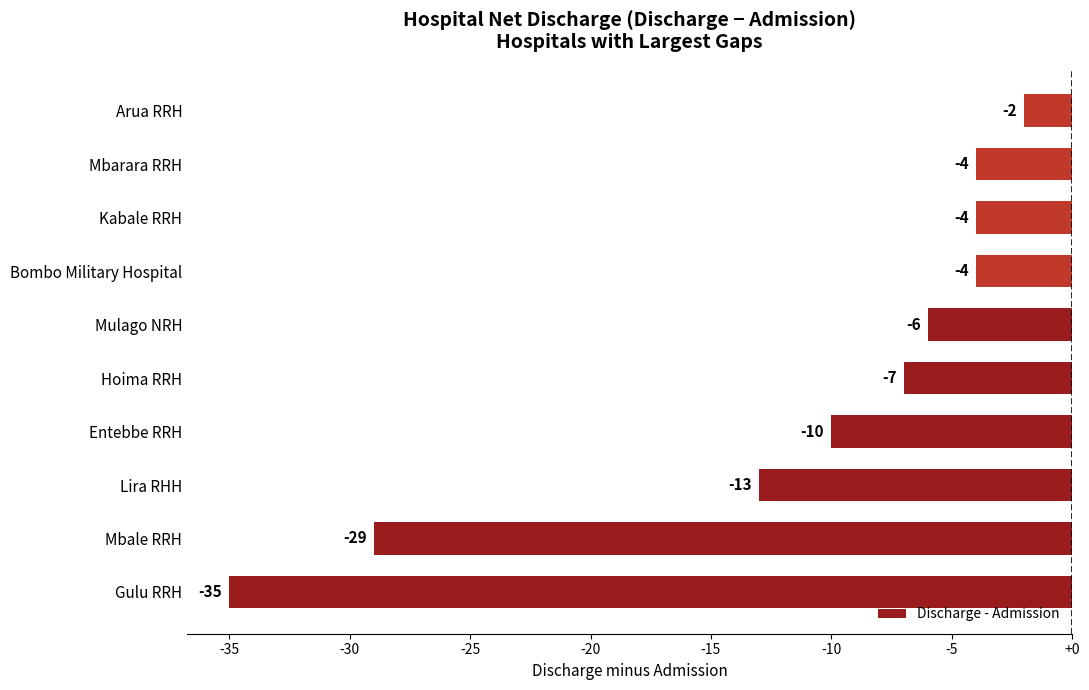

The value at Lira RHH is -19. True or false?

False